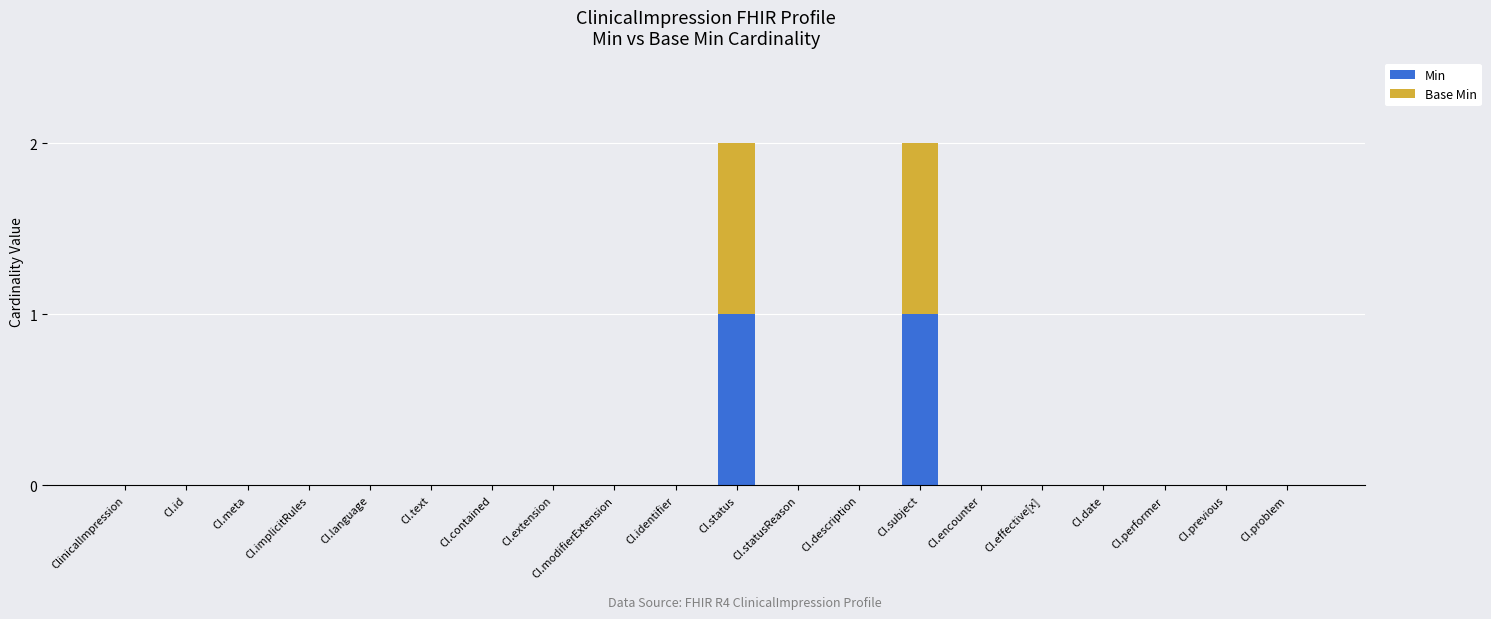

The value of Min at CI.implicitRules is 0. True or false?

True